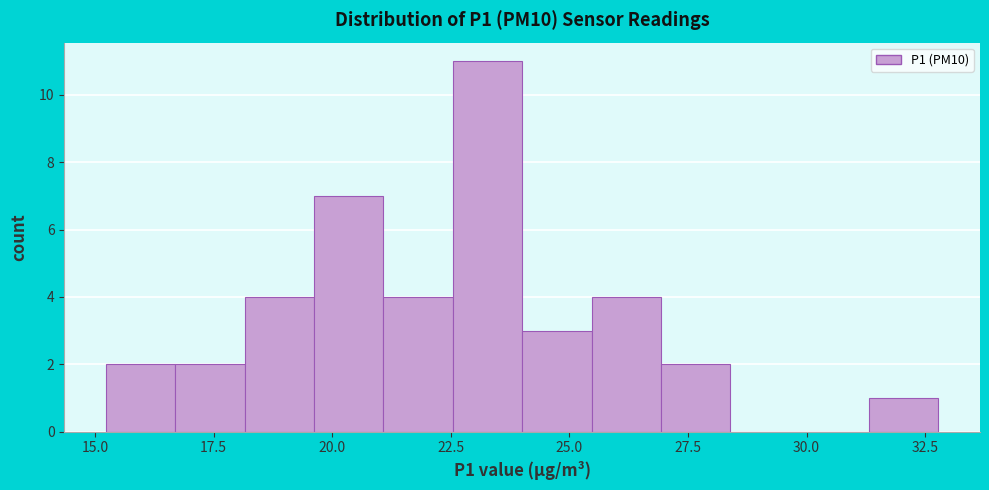

Read against the x-axis, roughly where is the centre of the tallest bar?

23.5